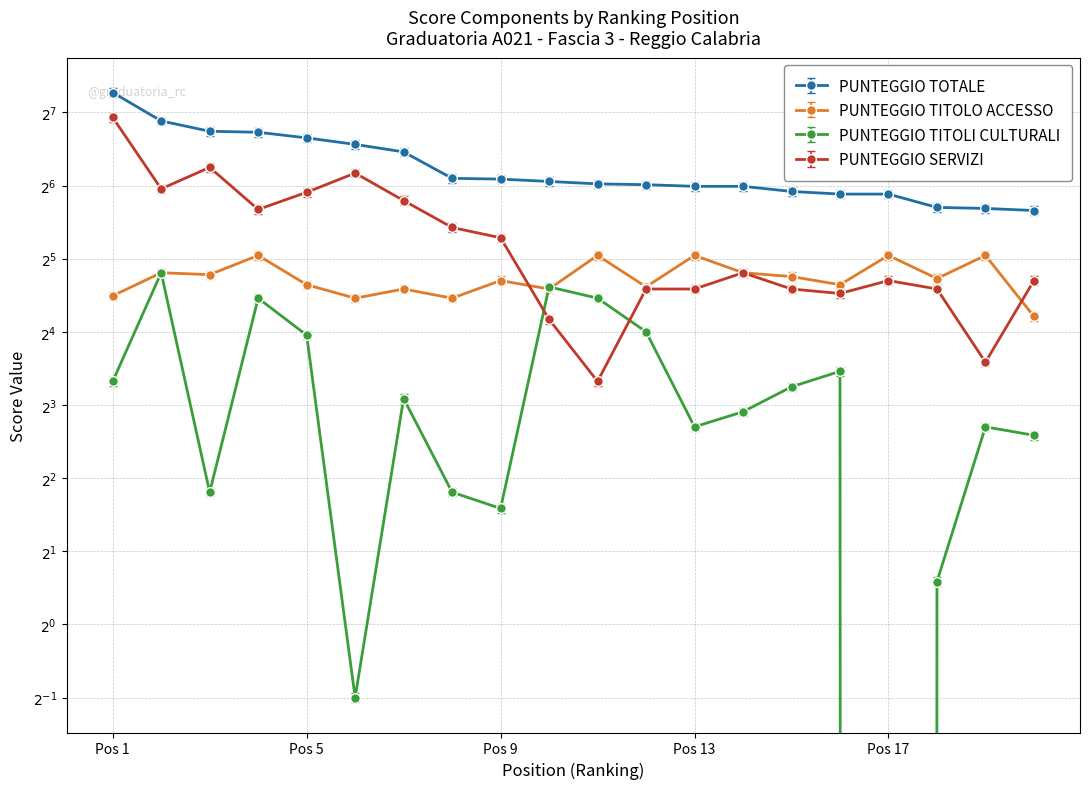

Rank the series at Pos 5 from highest to lowest value.

PUNTEGGIO TOTALE, PUNTEGGIO SERVIZI, PUNTEGGIO TITOLO ACCESSO, PUNTEGGIO TITOLI CULTURALI